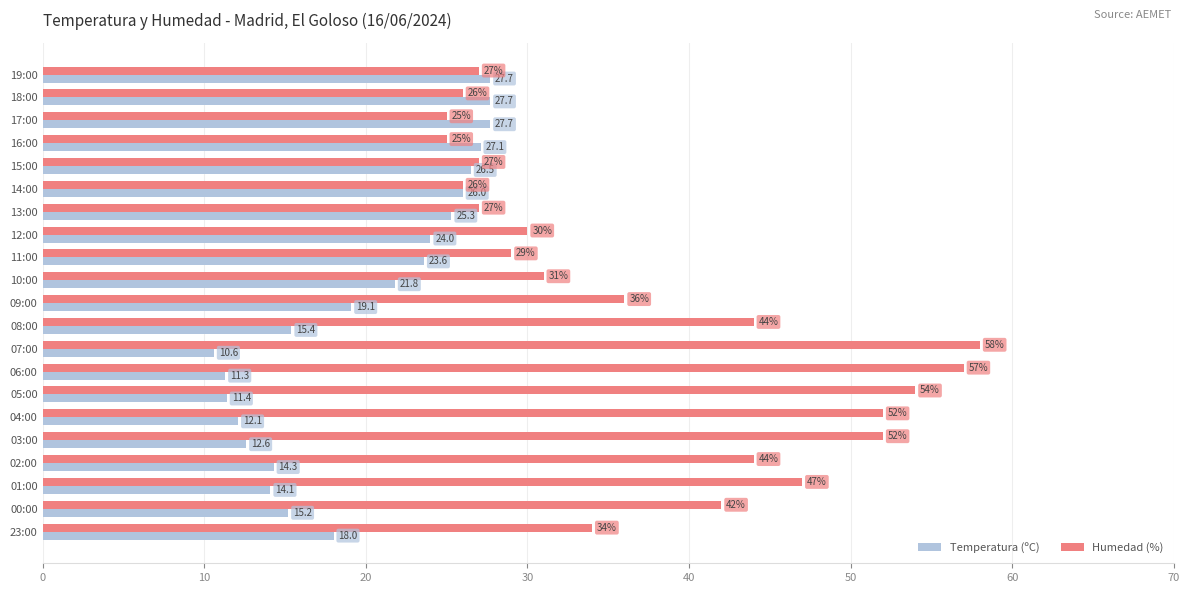

The Temperatura (ºC) series shows 37.5 at 10:00. True or false?

False